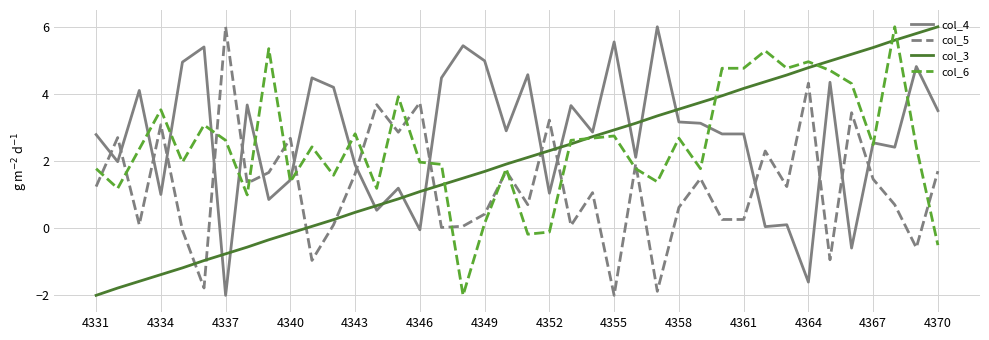

What is the maximum value shown in the chart?

6.0